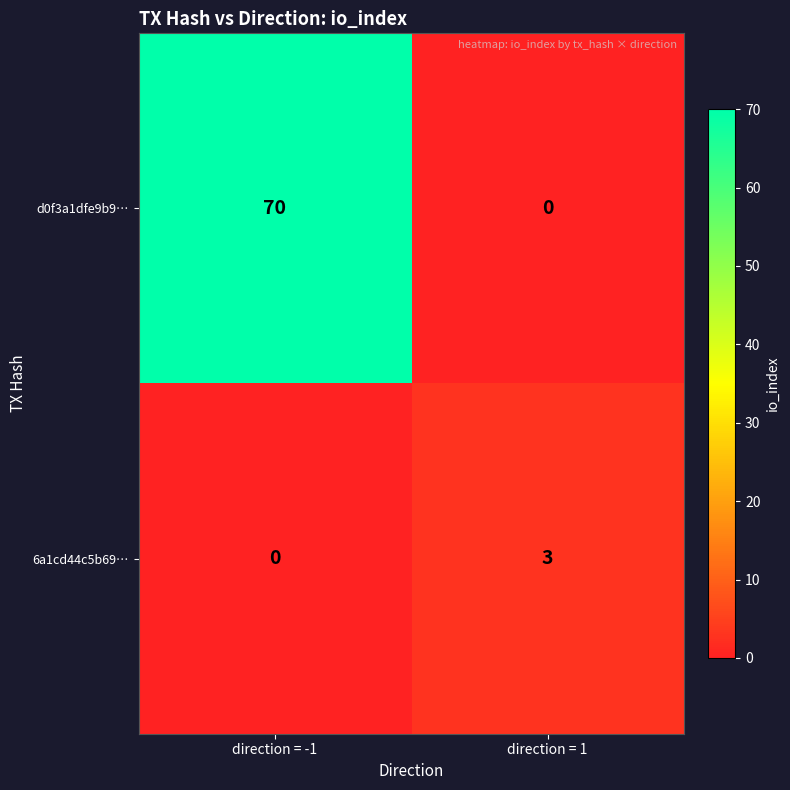

Reading left to right, extract all data points from this chart.

d0f3a1dfe9b9…: 70	0
6a1cd44c5b69…: 0	3